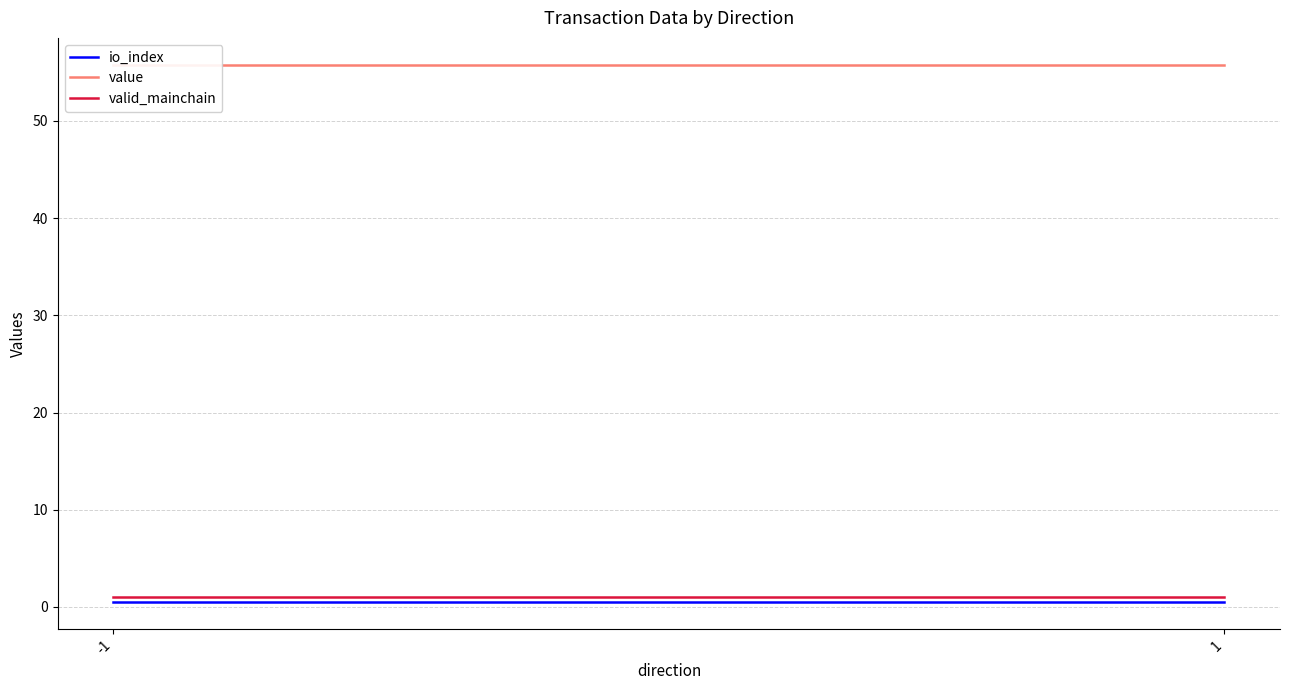

At how many categories does at least one series exceed 31?

2